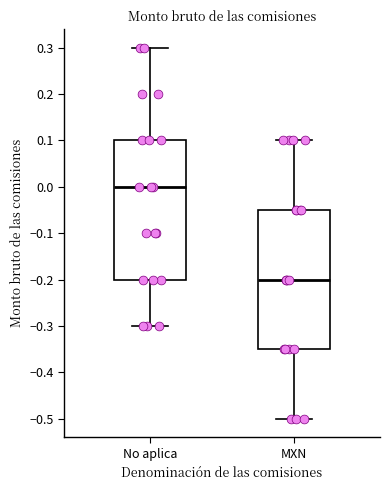

Reading left to right, read every box against the y-axis: the position of its median line, the range the box covers, and the ends of its whiskers. The values are not printed on the chart, so give them approximately, as read against the axis.

No aplica: median 0.00, box -0.20 to 0.10, whiskers -0.30 to 0.30
MXN: median -0.20, box -0.35 to -0.05, whiskers -0.50 to 0.10